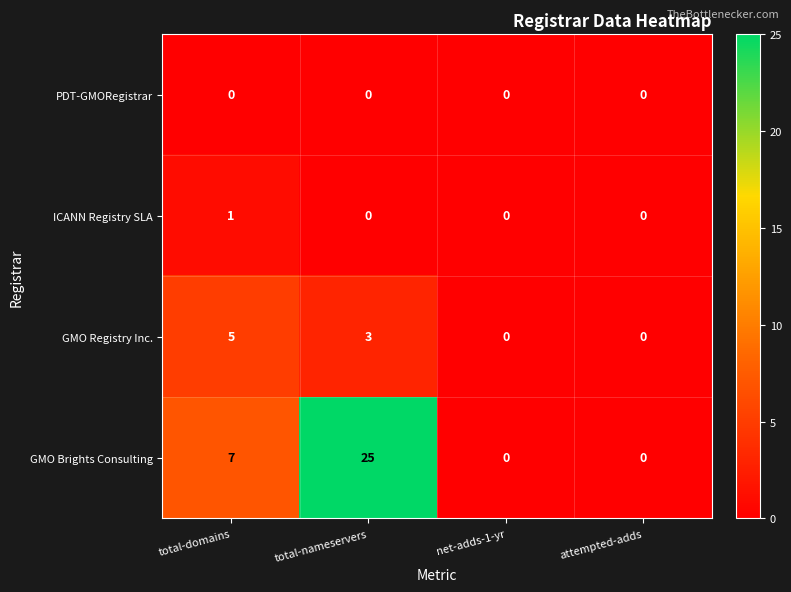

At how many categories does at least one series exceed 14?

1